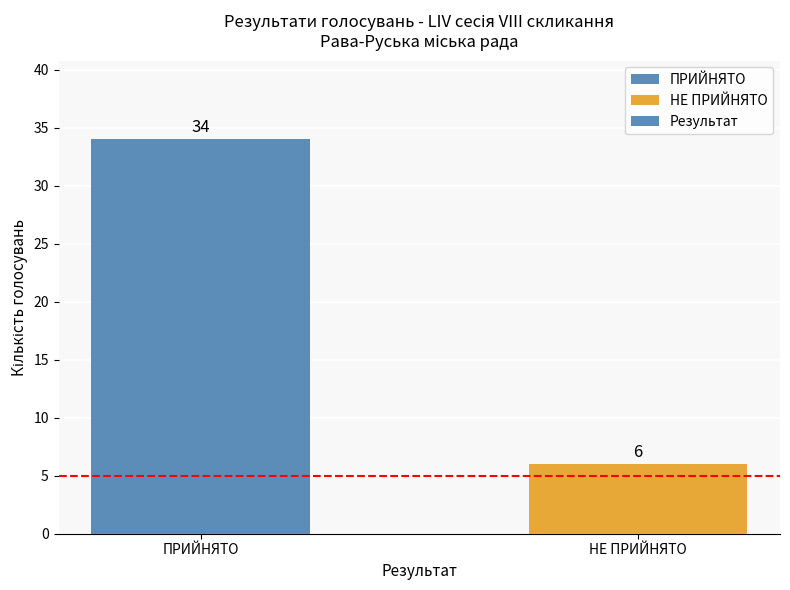

True or false: the data shows 14 at ПРИЙНЯТО.

False